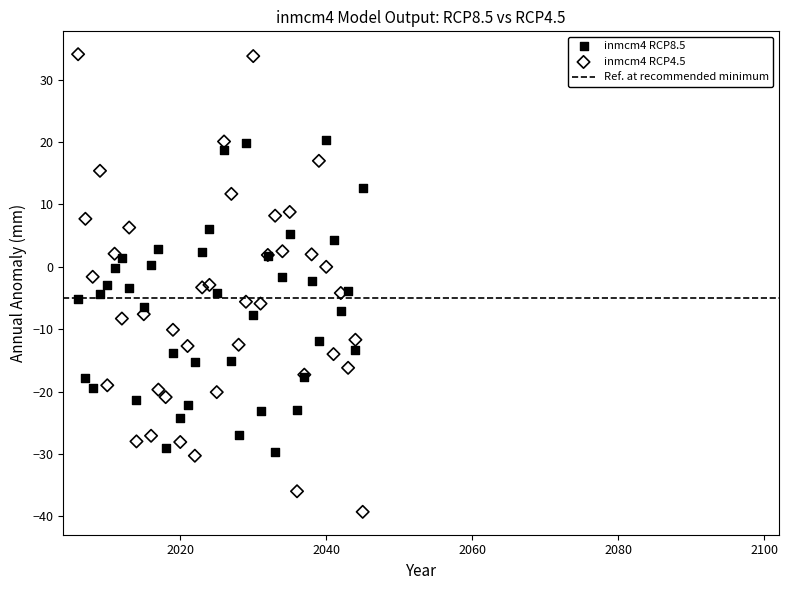

Which series has the widest spread of Y values?

inmcm4 RCP4.5